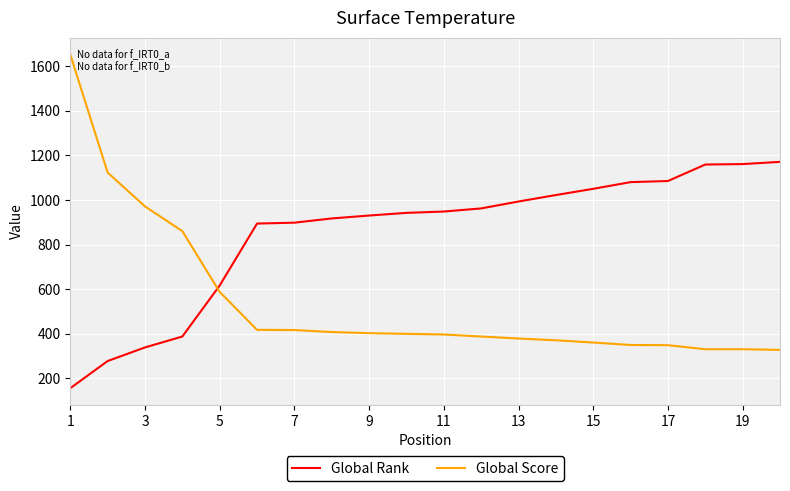

True or false: Global Rank and Global Score cross at least once.

True